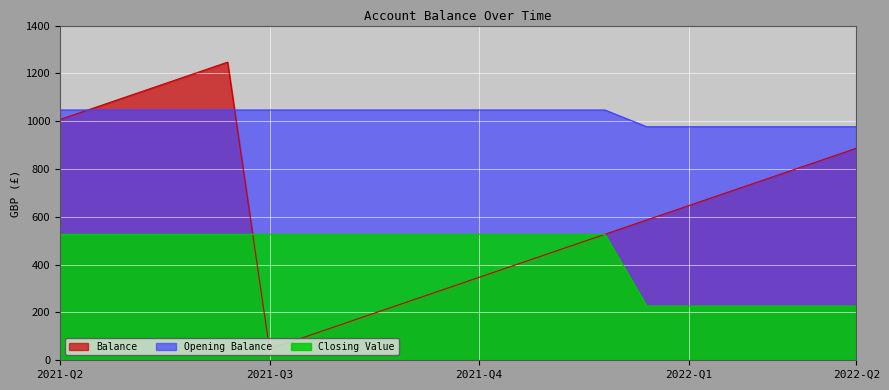

True or false: Closing Value has a value of 1046.9 at 2021-10-01.

True